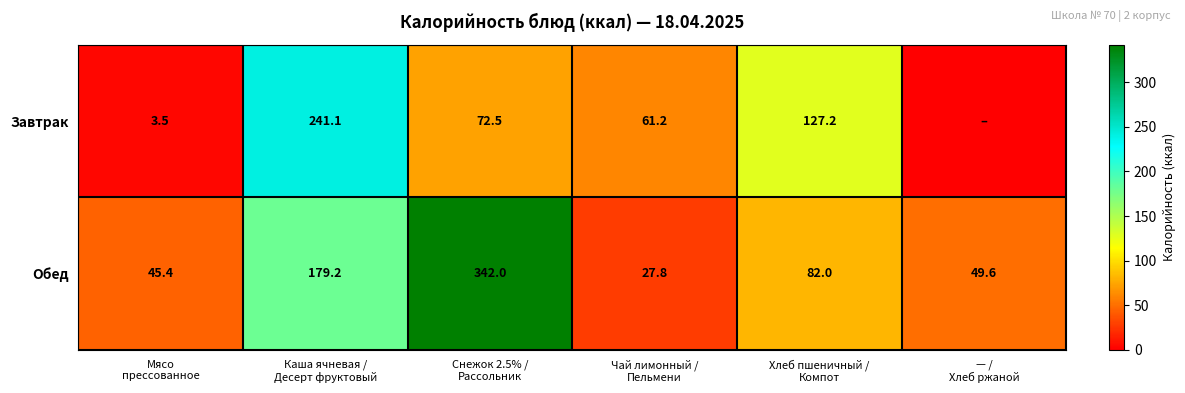

What is the maximum value for Обед?

342.0